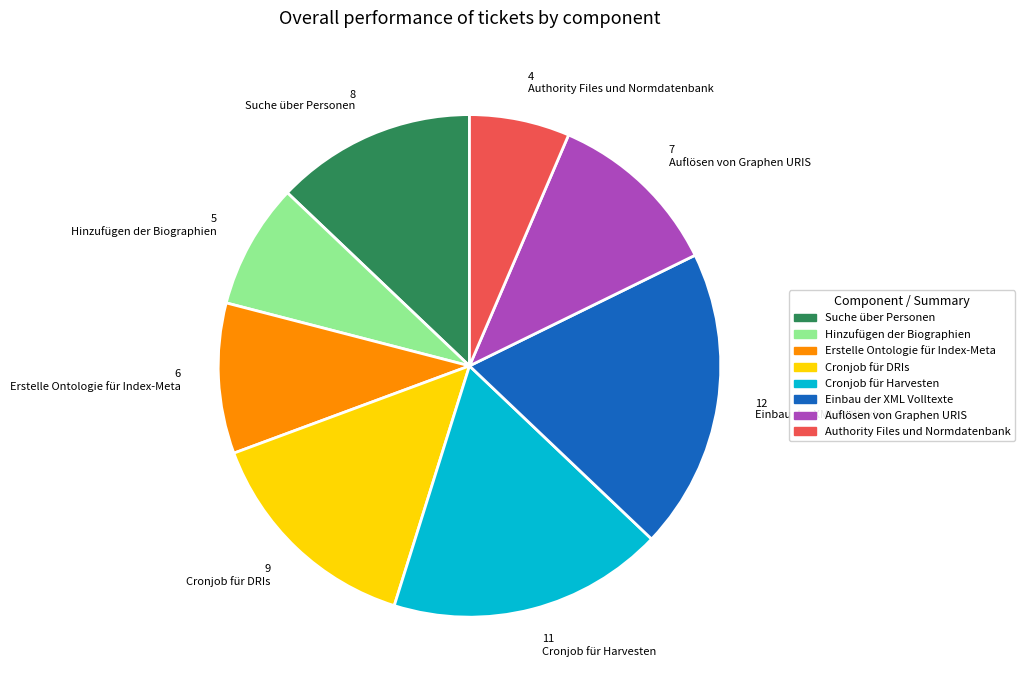

How many segments does this pie chart have?

8